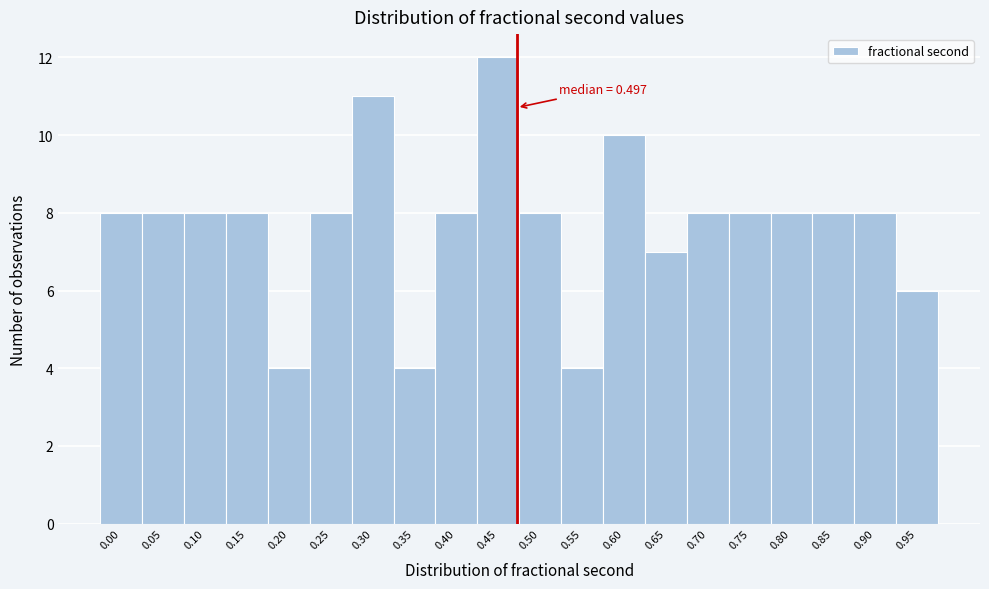

Reading right to left, extract all data points from this chart.

6	8	8	8	8	8	7	10	4	8	12	8	4	11	8	4	8	8	8	8